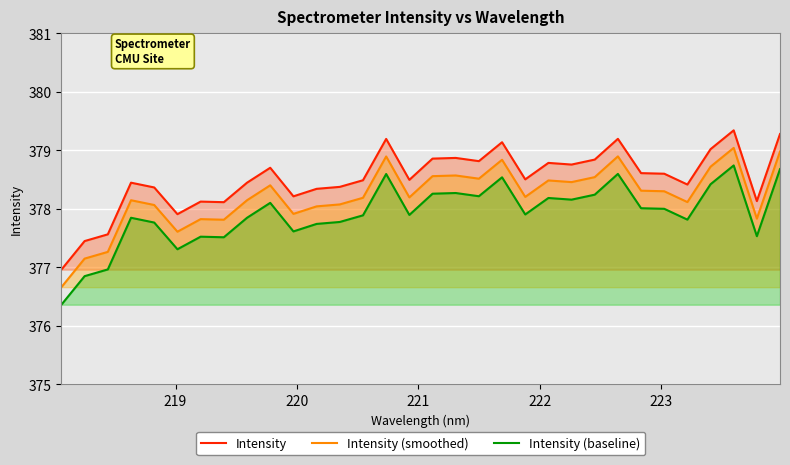

List the series in order of their peak value, lowest first.

Intensity (baseline), Intensity (smoothed), Intensity